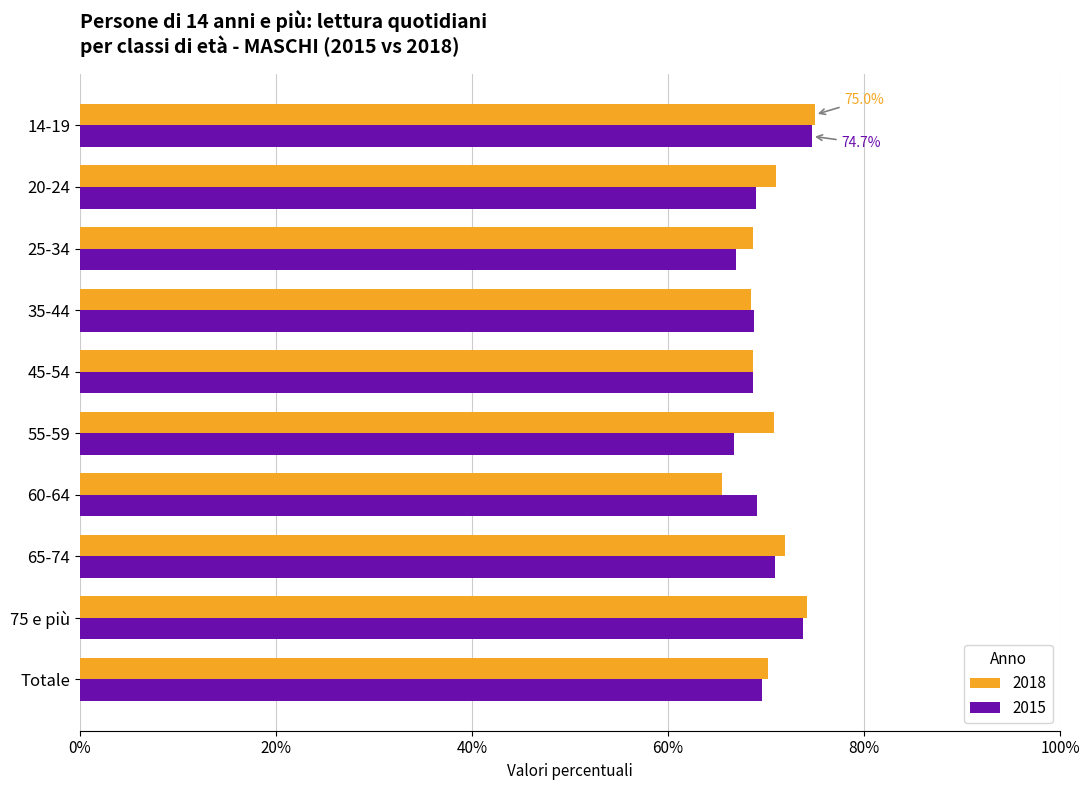

At which category is the sum across all series the highest?

14-19